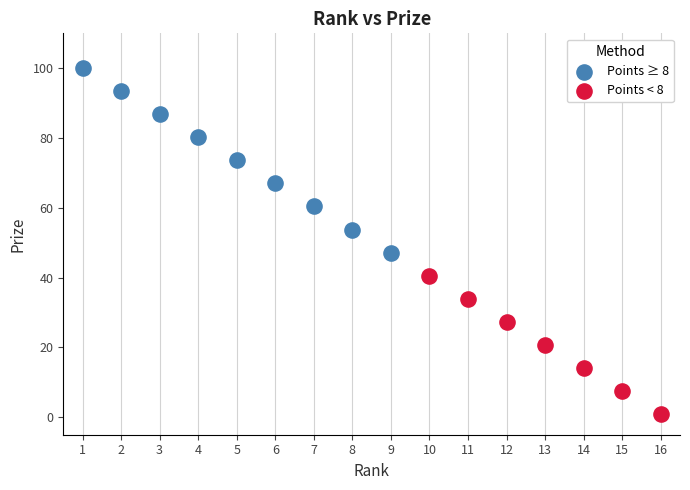

Which series contains the highest Y value?

Points ≥ 8